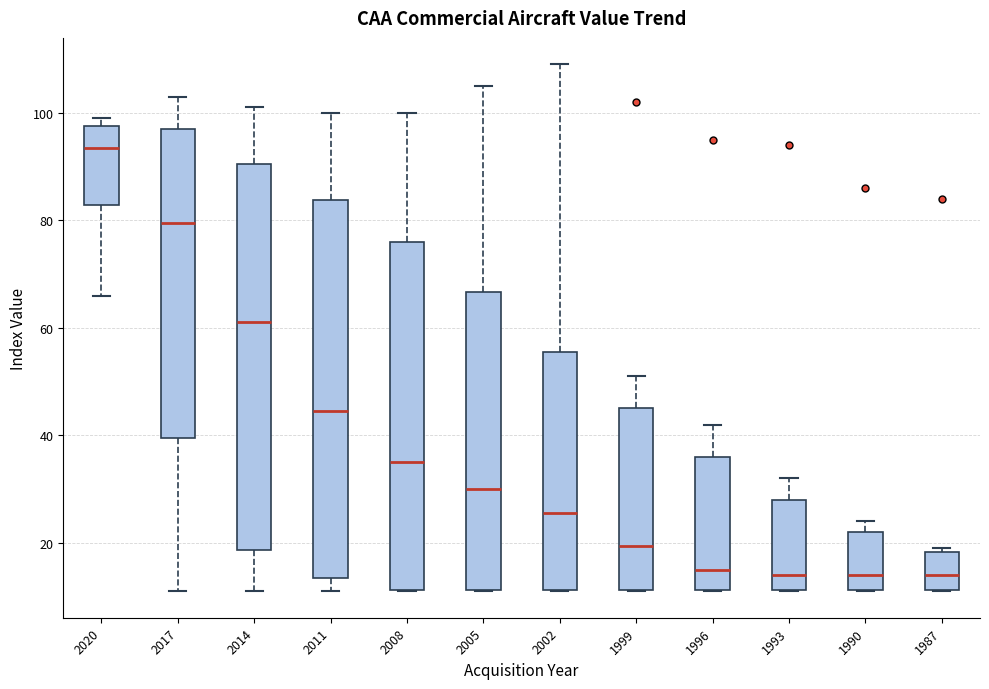

Reading left to right, read every box against the y-axis: the position of its median line, the range the box covers, and the ends of its whiskers. The values are not printed on the chart, so give them approximately, as read against the axis.

2020: median 94, box 82 to 98, whiskers 66 to 100
2017: median 80, box 40 to 98, whiskers 12 to 104
2014: median 62, box 18 to 90, whiskers 12 to 102
2011: median 44, box 14 to 84, whiskers 12 to 100
2008: median 36, box 12 to 76, whiskers 12 to 100
2005: median 30, box 12 to 66, whiskers 12 to 106
2002: median 26, box 12 to 56, whiskers 12 to 110
1999: median 20, box 12 to 46, whiskers 12 to 52
1996: median 16, box 12 to 36, whiskers 12 to 42
1993: median 14, box 12 to 28, whiskers 12 to 32
1990: median 14, box 12 to 22, whiskers 12 to 24
1987: median 14, box 12 to 18, whiskers 12 to 20